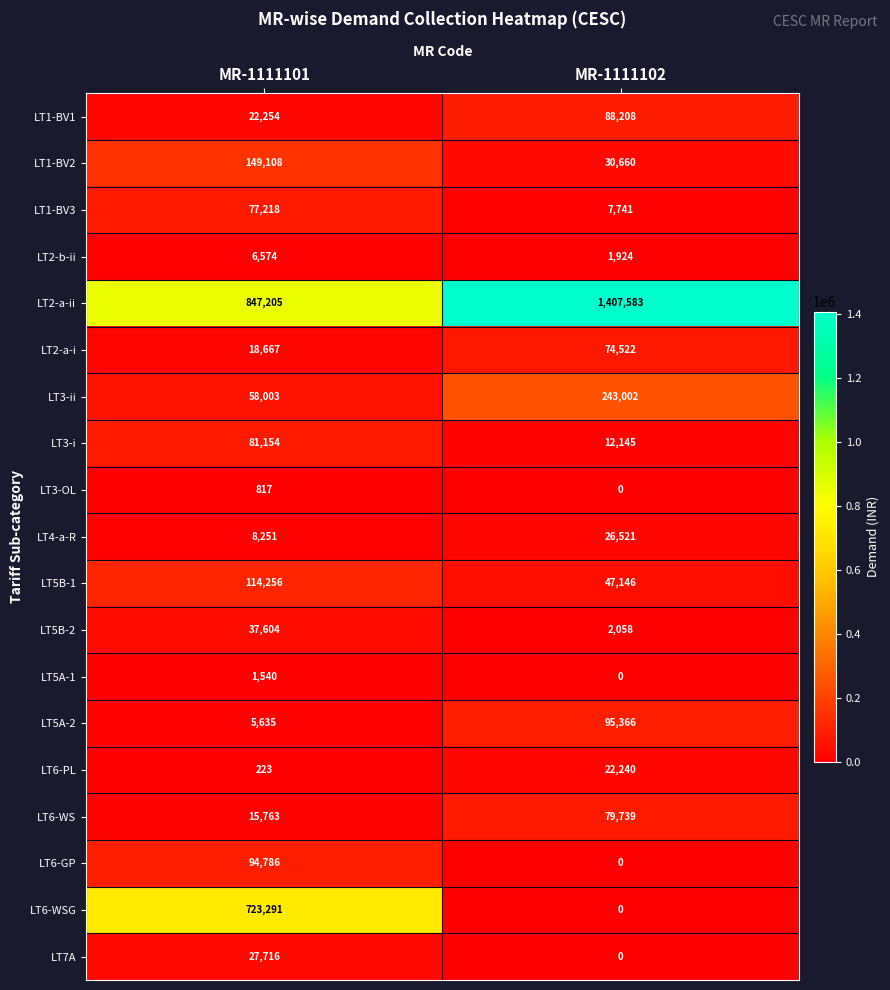

At which category is the sum across all series the highest?

MR-1111101